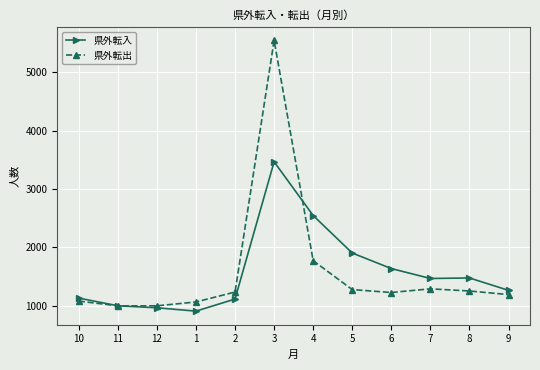

True or false: 県外転出 has more than 1 points higher than both neighbors.

True